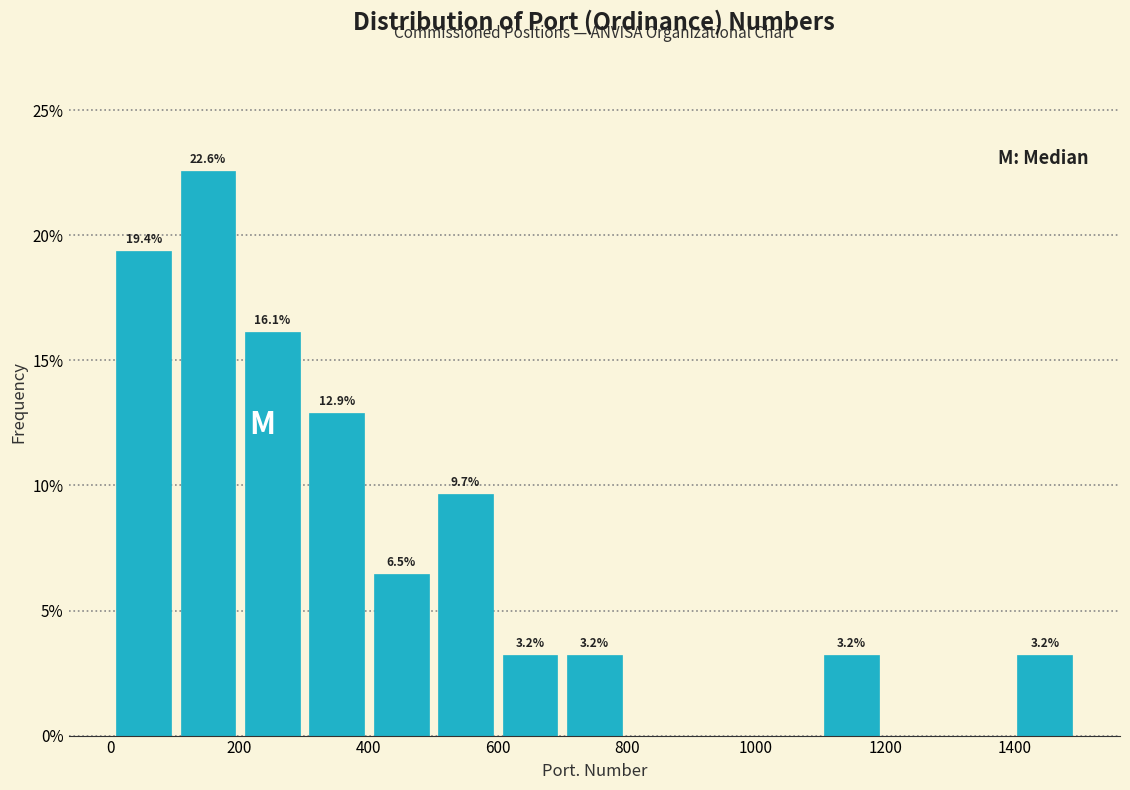

Which range on the x-axis has the tallest bar?

100 to 200